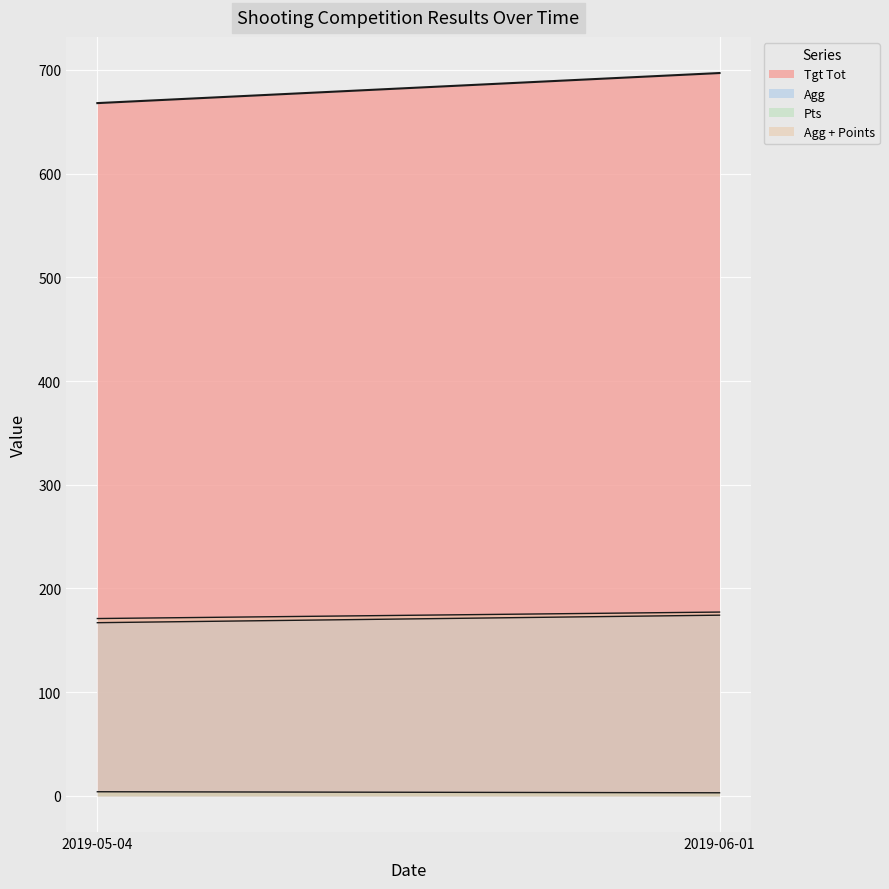

Reading right to left, extract all data points from this chart.

Tgt Tot: 2019-06-01=697.0	2019-05-04=668.0
Agg: 2019-06-01=174.2	2019-05-04=167.0
Pts: 2019-06-01=3.0	2019-05-04=4.0
Agg + Points: 2019-06-01=177.2	2019-05-04=171.0